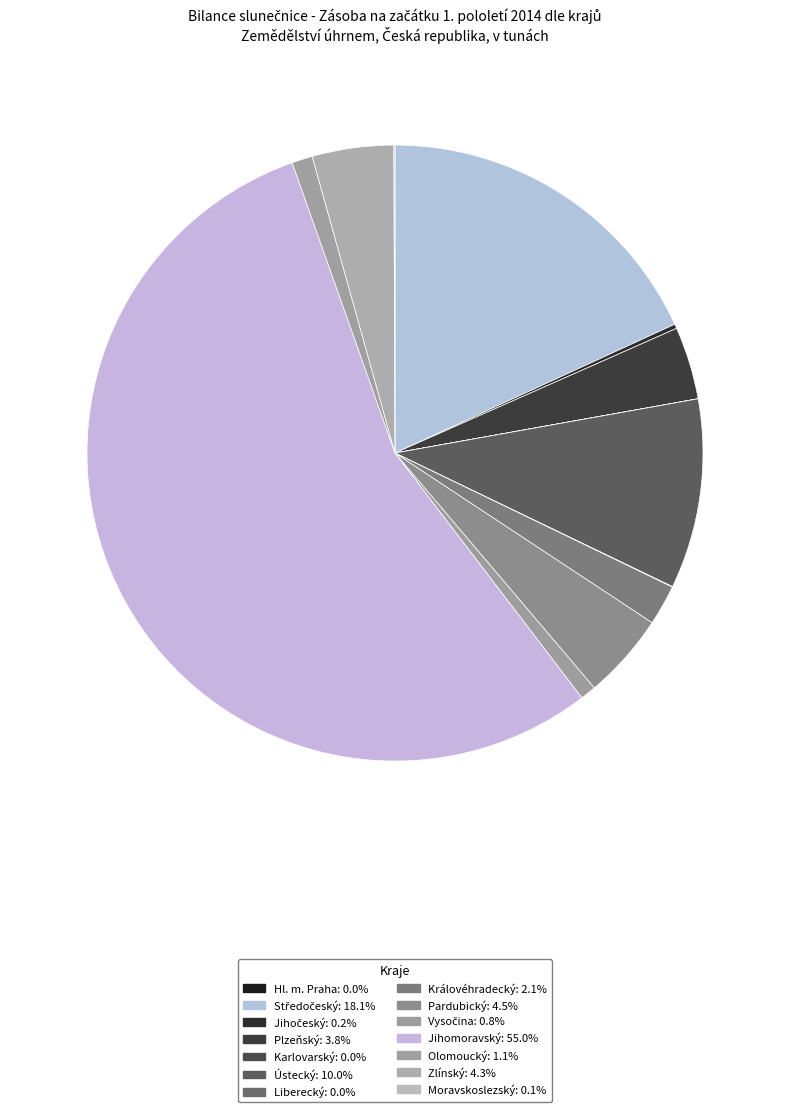

How many slices are in this pie chart?

14